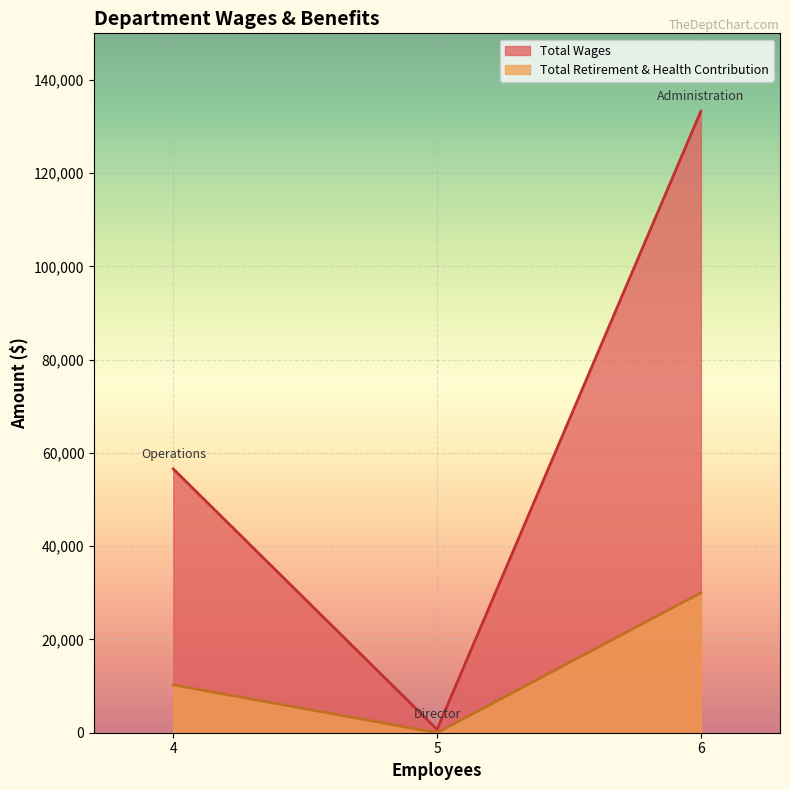

At Administration, list the series in order from largest to smallest.

Total Wages, Total Retirement & Health Contribution